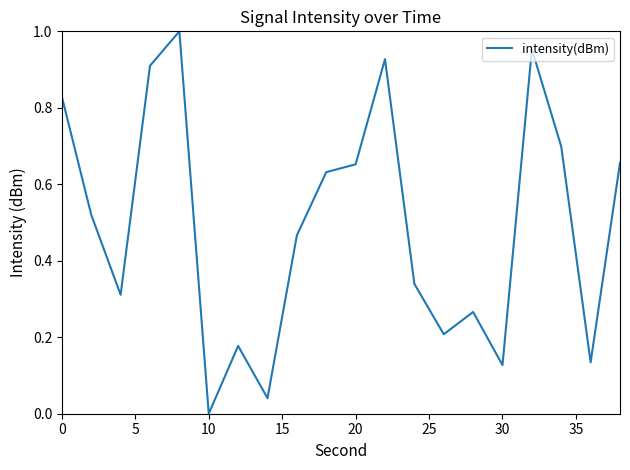

What is the average value?

0.5